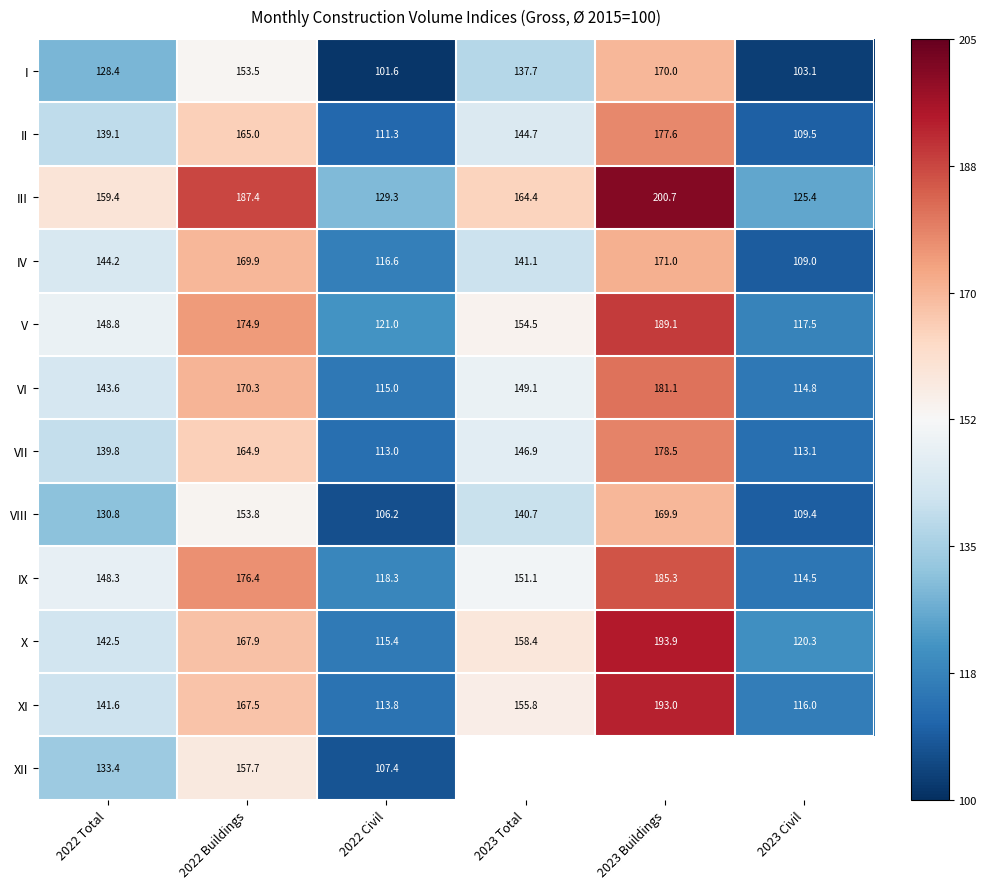

Rank the categories by VII value from highest to lowest.

2023 Buildings, 2022 Buildings, 2023 Total, 2022 Total, 2023 Civil, 2022 Civil